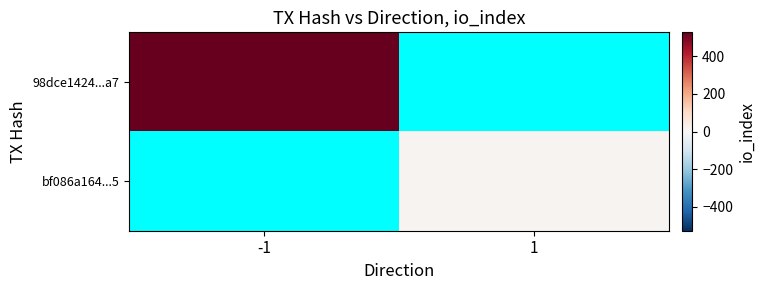

What is the maximum value shown in the chart?

527.0